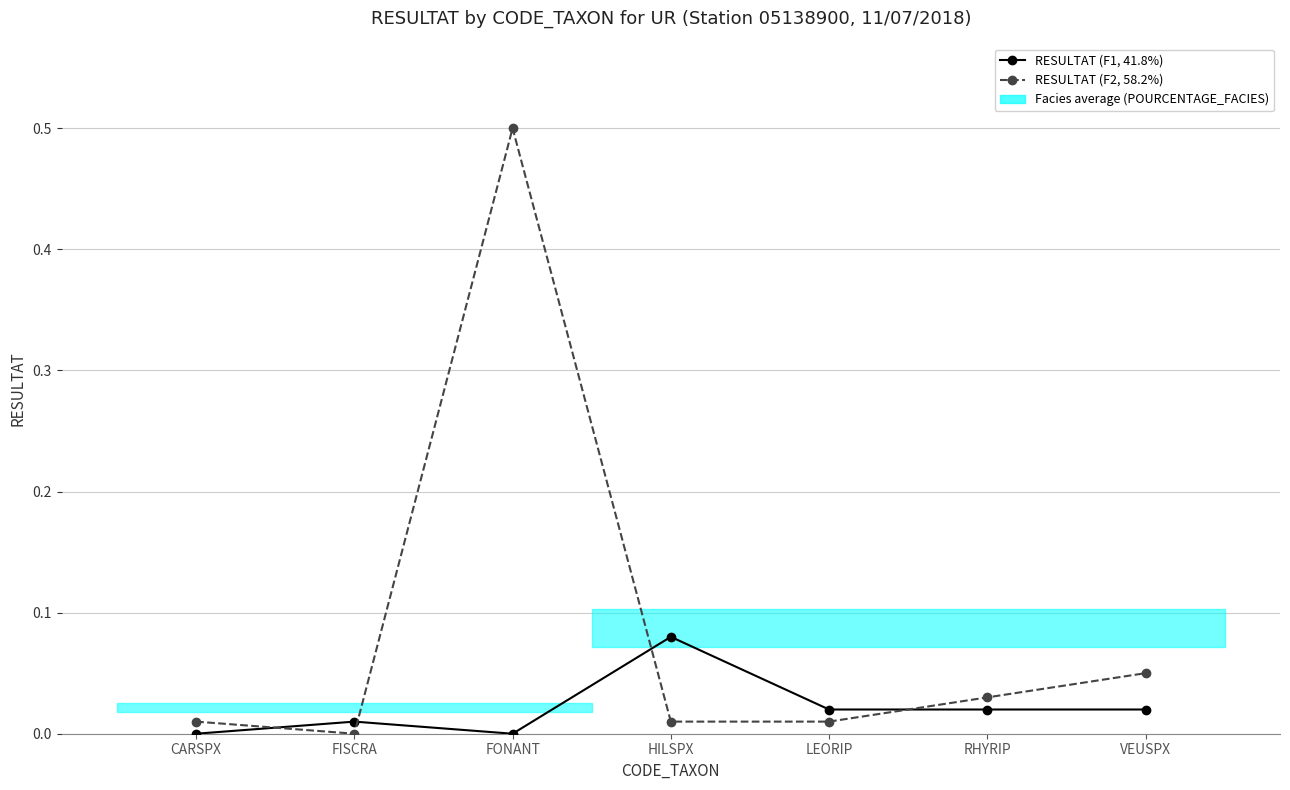

The value of RESULTAT (F2, 58.2%) at VEUSPX is 0.1. True or false?

True